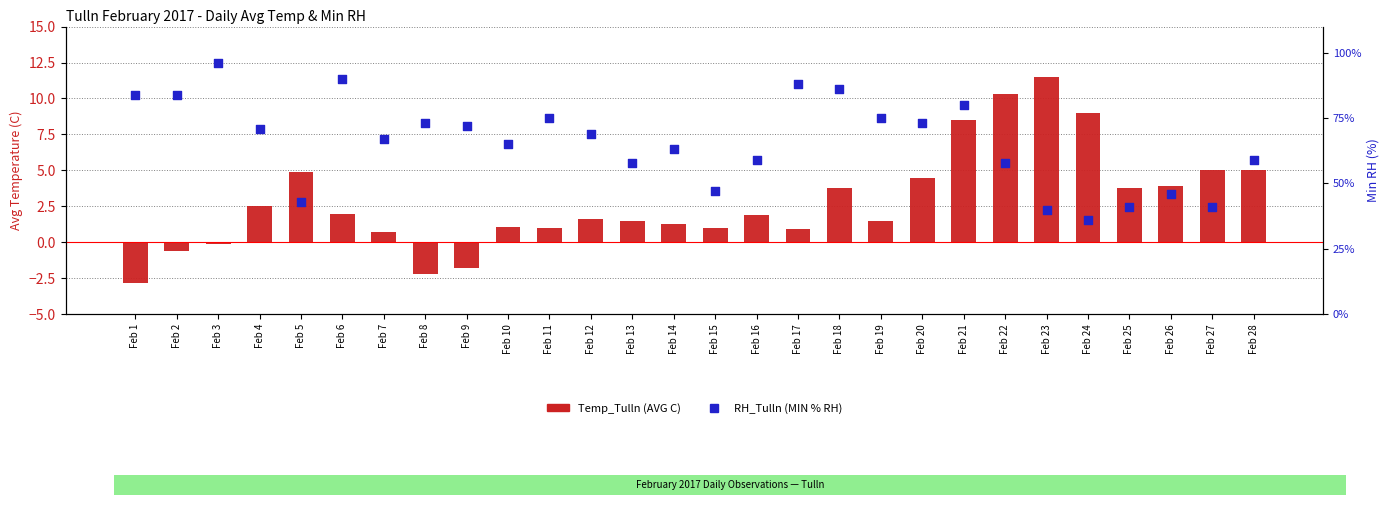

Which series contains the highest Y value?

RH_Tulln (MIN % RH)